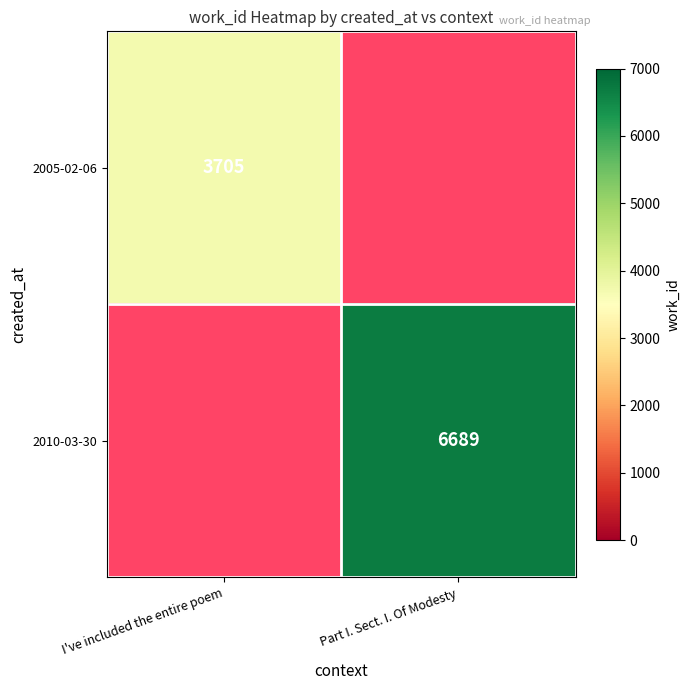

The 2010-03-30 series shows 8728 at Part I. Sect. I. Of Modesty. True or false?

False